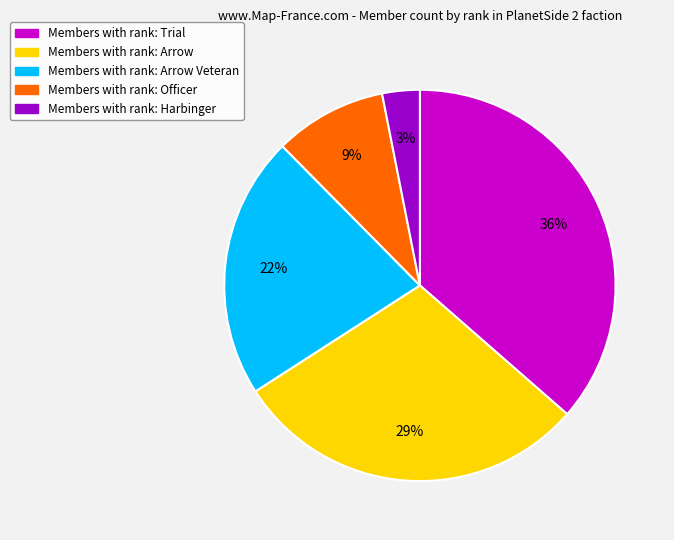

Count the number of slices in the pie.

5